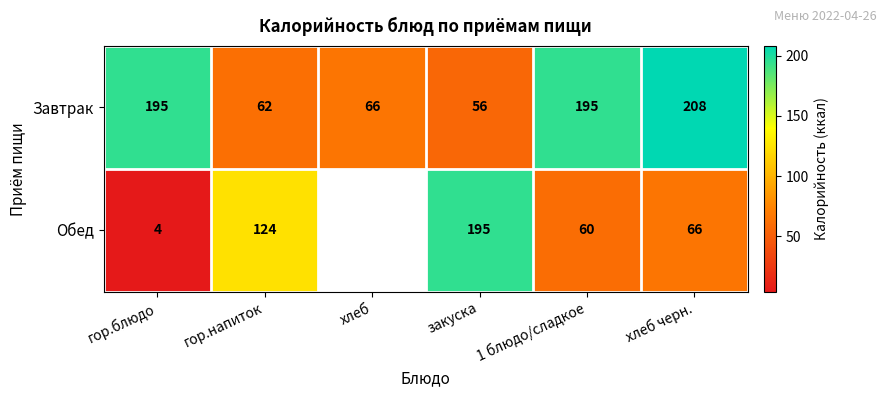

What is the sum of the Обед values at хлеб черн. and гор.напиток?

190